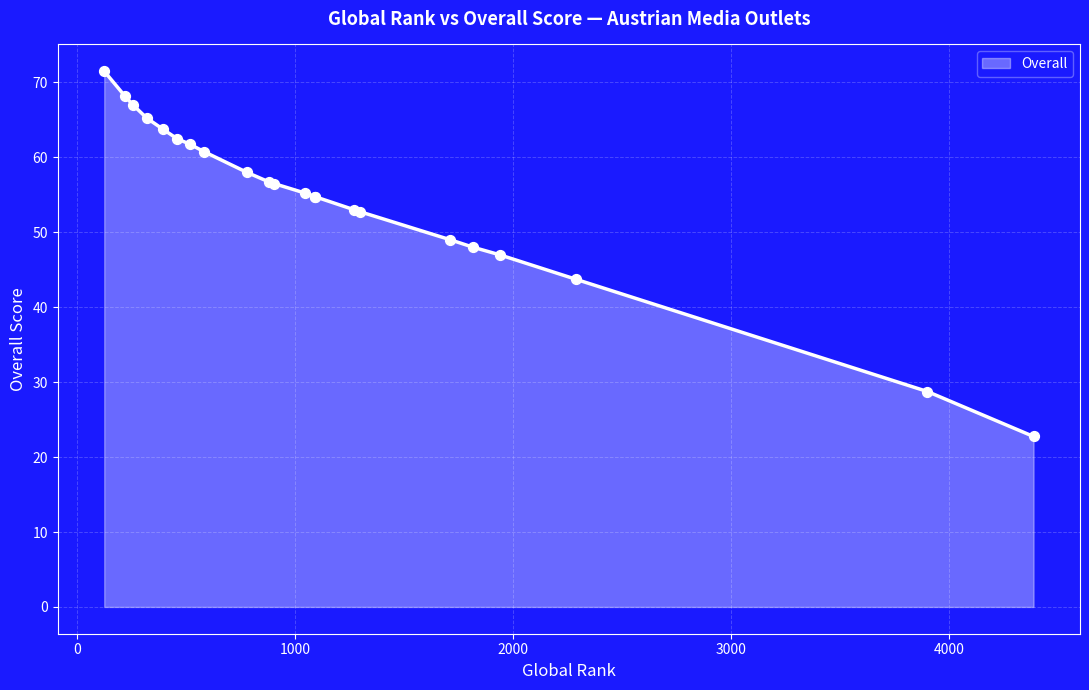

What is the ratio of the value at 518 to the value at 1272?

1.2